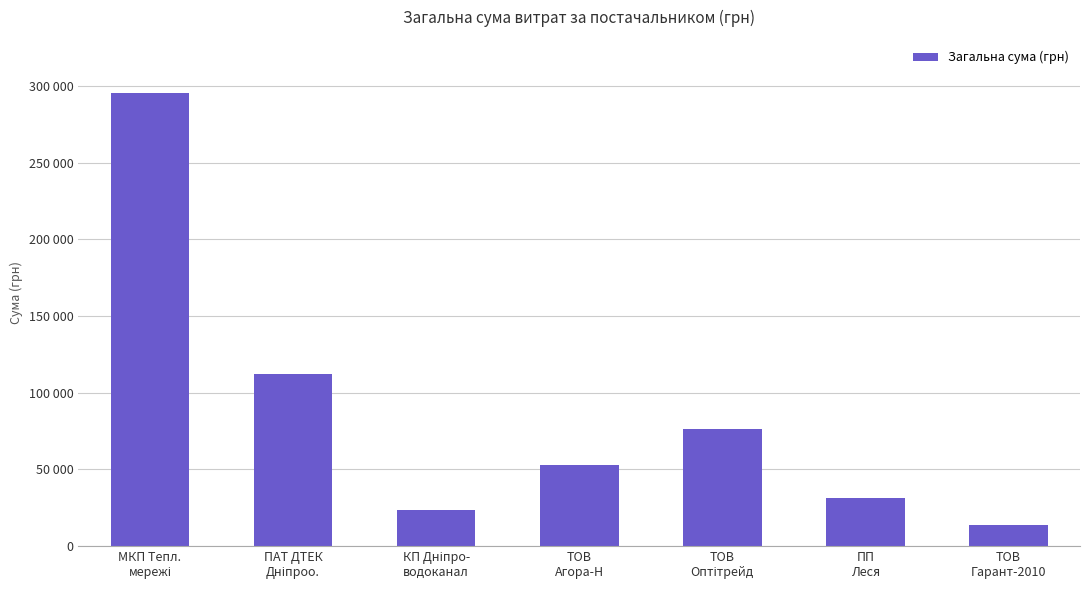

Which has a higher value, ТОВ
Оптітрейд or ПП
Леся?

ТОВ
Оптітрейд